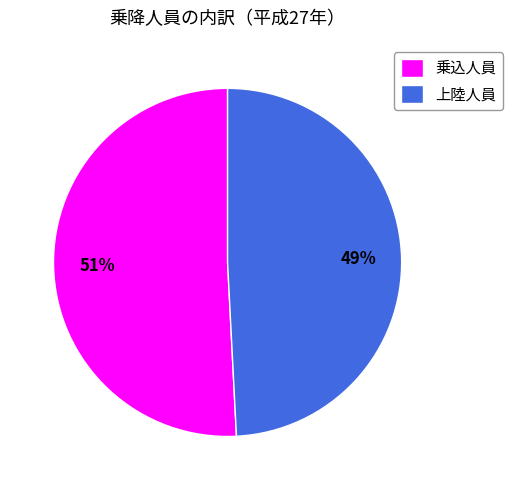

Is there a majority slice in this chart?

Yes